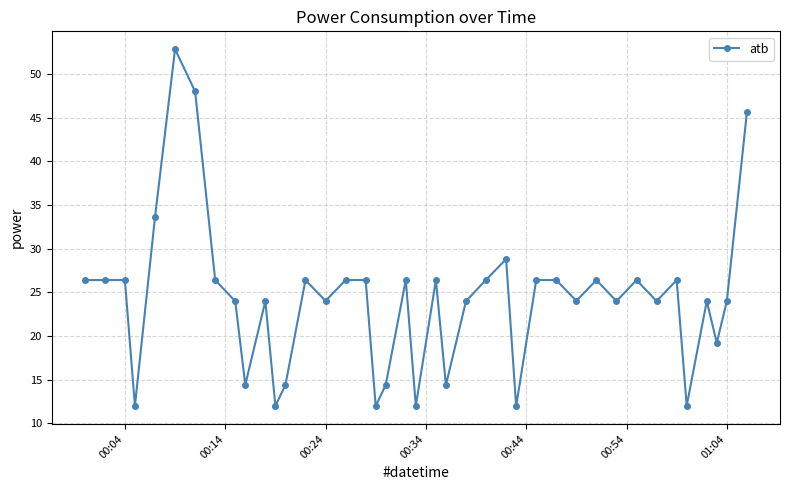

What is the value of the 1st point from the left?

26.4